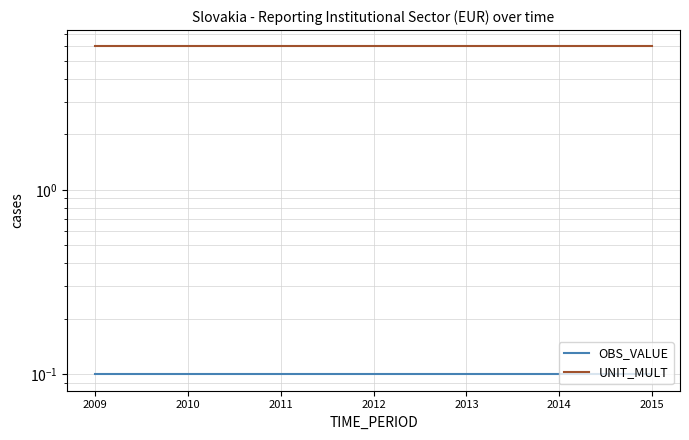

Reading left to right, list all the values displayed in this chart.

OBS_VALUE: 0.1	0.1	0.1	0.1	0.1	0.1	0.1
UNIT_MULT: 6.0	6.0	6.0	6.0	6.0	6.0	6.0